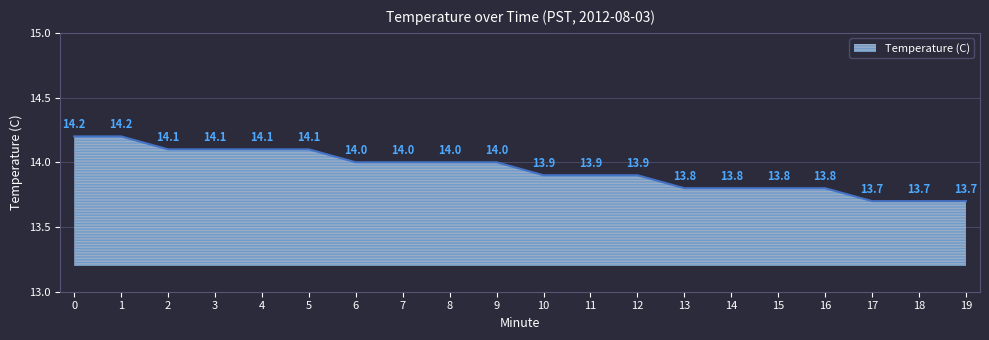

What is the smallest value displayed?

13.7